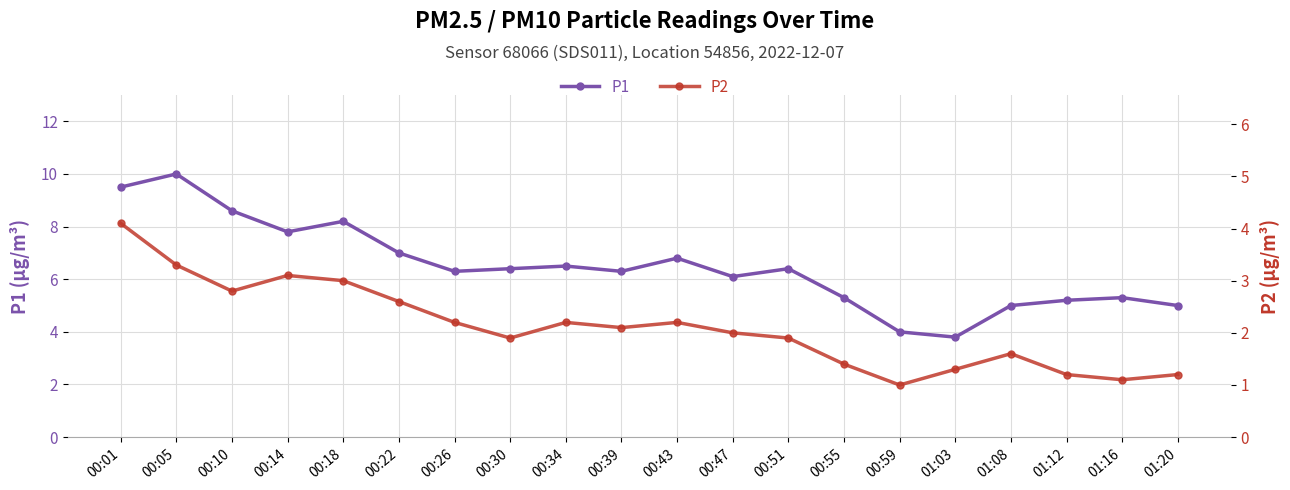

Reading left to right, extract all data points from this chart.

P1: 00:01=9.5	00:05=10.0	00:10=8.6	00:14=7.8	00:18=8.2	00:22=7.0	00:26=6.3	00:30=6.4	00:34=6.5	00:39=6.3	00:43=6.8	00:47=6.1	00:51=6.4	00:55=5.3	00:59=4.0	01:03=3.8	01:08=5.0	01:12=5.2	01:16=5.3	01:20=5.0
P2: 00:01=4.1	00:05=3.3	00:10=2.8	00:14=3.1	00:18=3.0	00:22=2.6	00:26=2.2	00:30=1.9	00:34=2.2	00:39=2.1	00:43=2.2	00:47=2.0	00:51=1.9	00:55=1.4	00:59=1.0	01:03=1.3	01:08=1.6	01:12=1.2	01:16=1.1	01:20=1.2